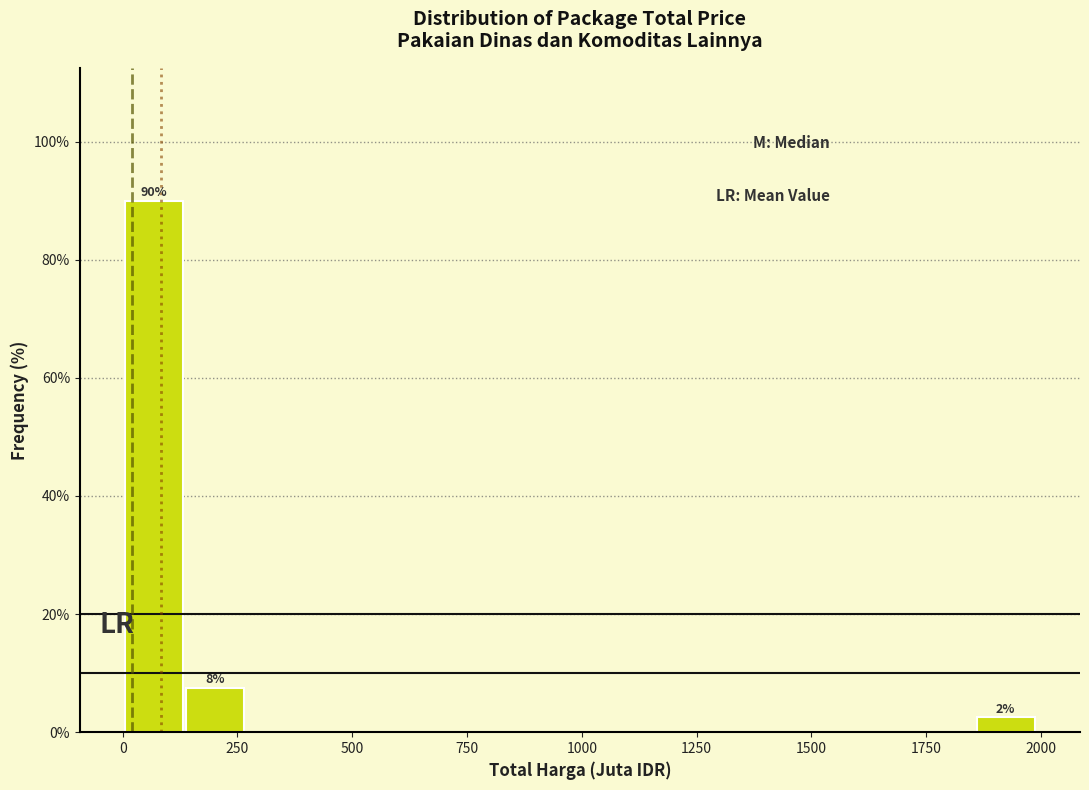

Around what value on the x-axis is the tallest bar? Give the approximate position of its centre, as read against the axis.

50